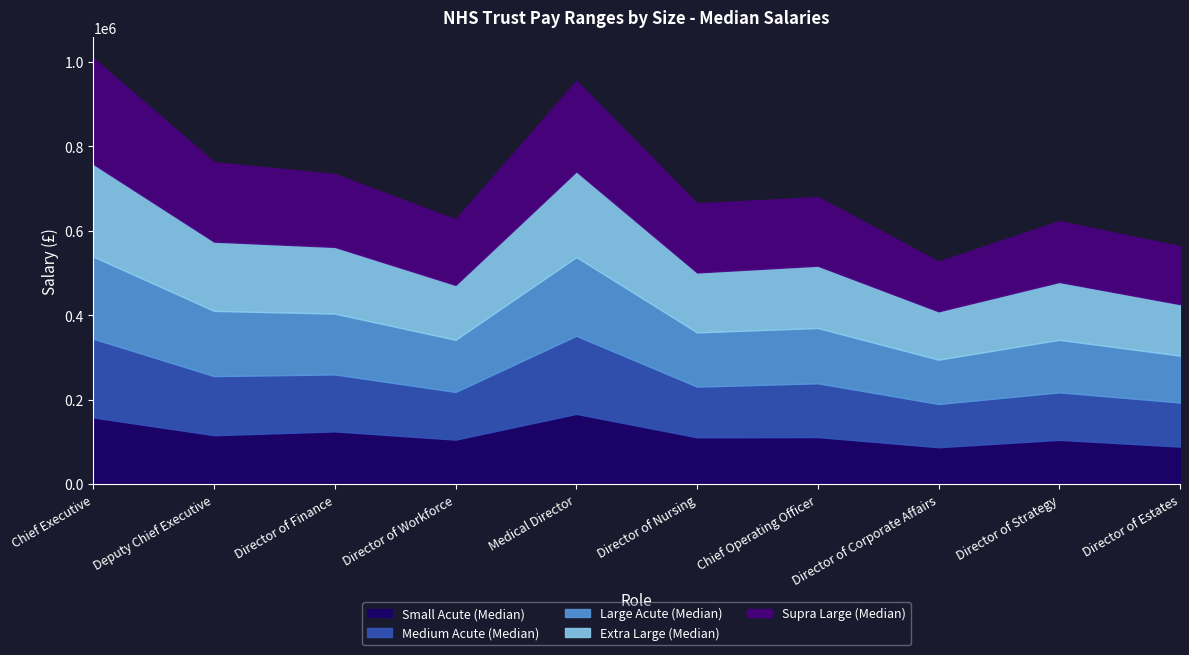

What position from the left is Medical Director?

5